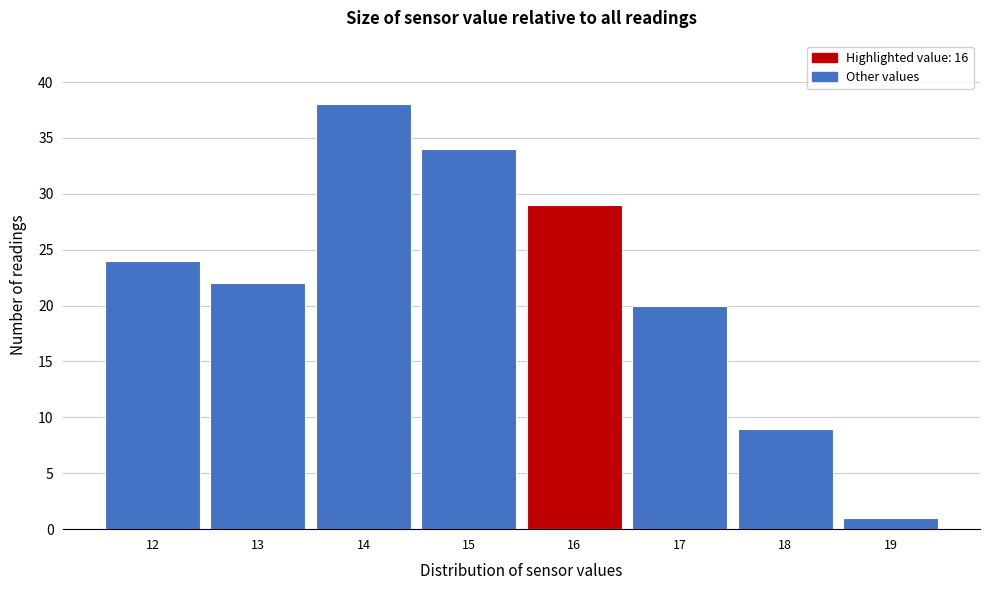

Reading right to left, list all the values displayed in this chart.

1	9	20	29	34	38	22	24